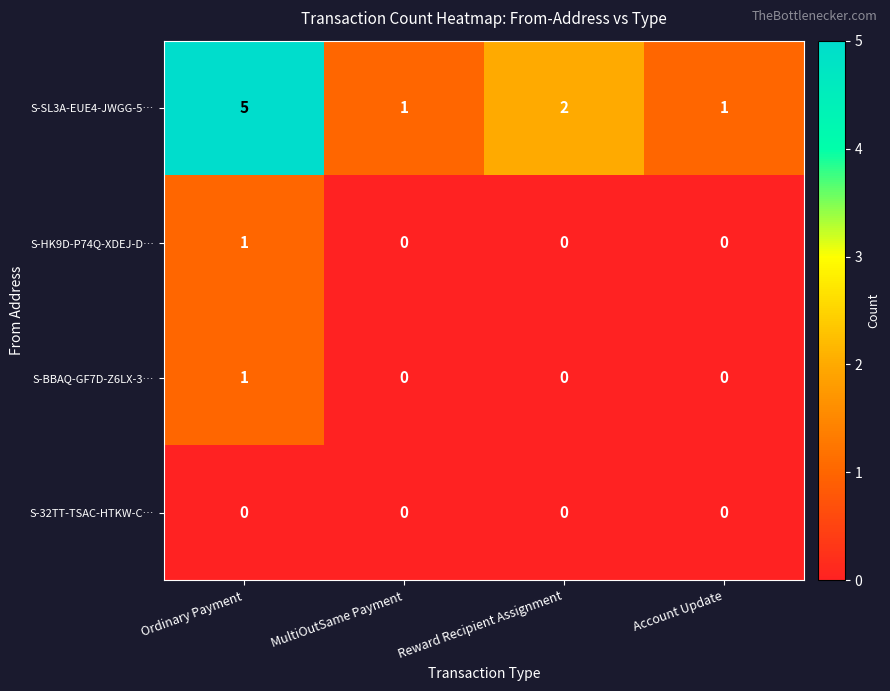

Reading left to right, transcribe all the data shown in this chart.

S-SL3A-EUE4-JWGG-5…: 5	1	2	1
S-HK9D-P74Q-XDEJ-D…: 1	0	0	0
S-BBAQ-GF7D-Z6LX-3…: 1	0	0	0
S-32TT-TSAC-HTKW-C…: 0	0	0	0